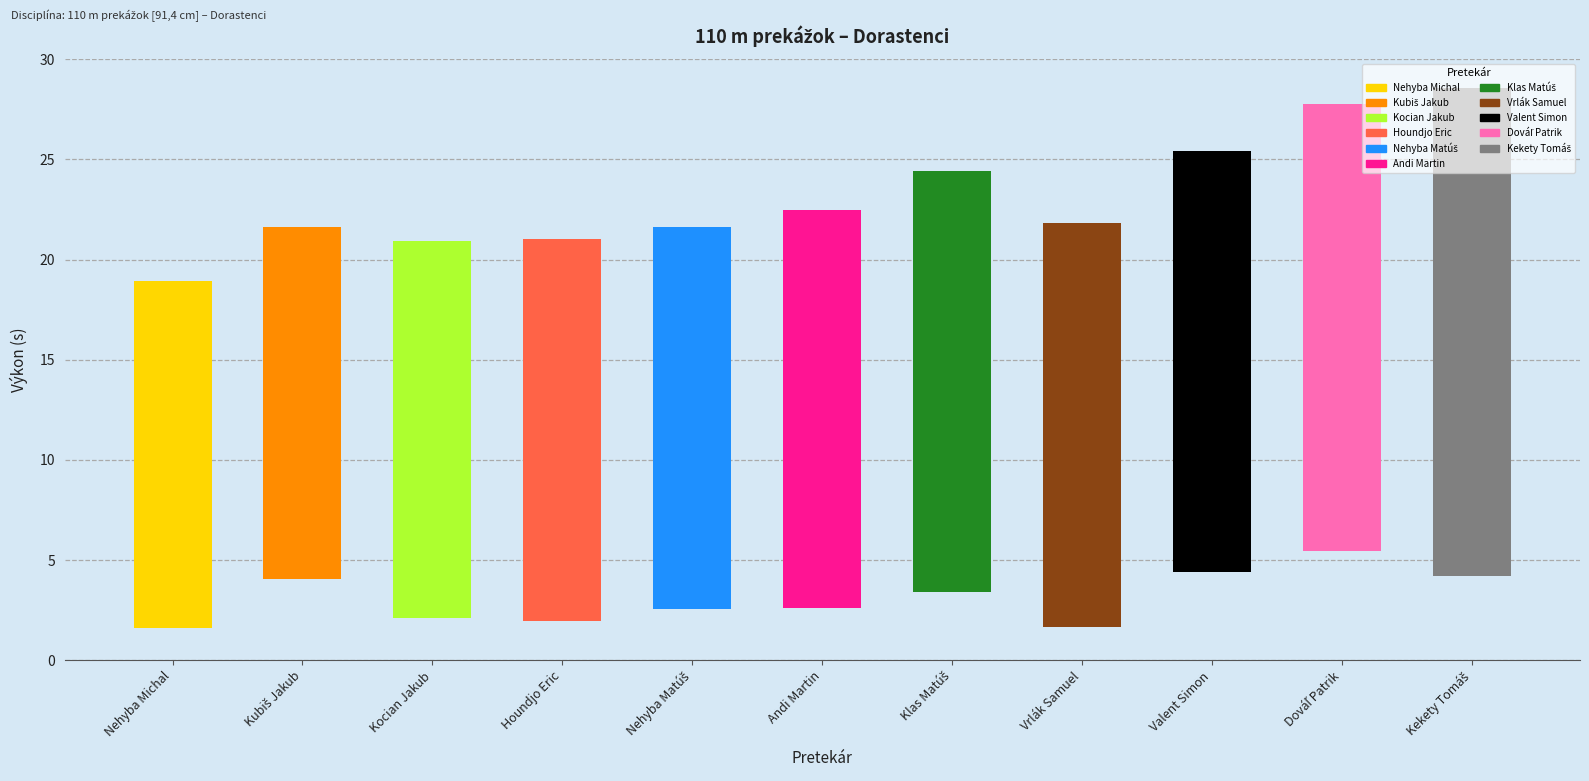

Rank the categories by Výkon value from highest to lowest.

Kekety Tomáš, Dováľ Patrik, Klas Matúš, Valent Simon, Vrlák Samuel, Andi Martin, Houndjo Eric, Nehyba Matúš, Kocian Jakub, Kubiš Jakub, Nehyba Michal